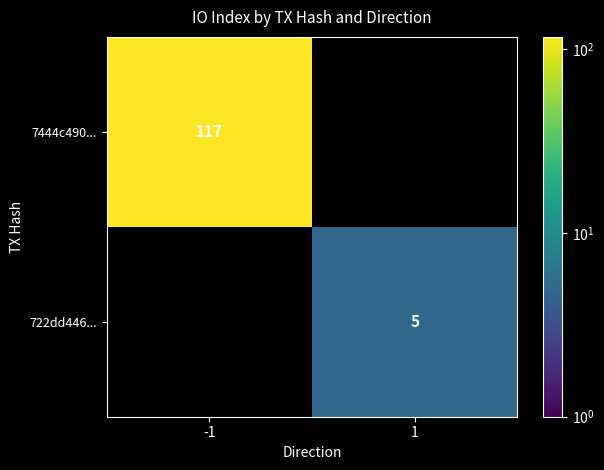

Which label corresponds to the smallest value in the chart?

1